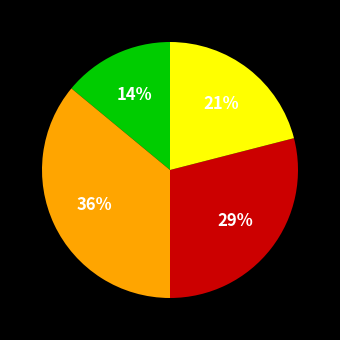

To the nearest percent, what is the difference between the largest and smallest slice percentages?

22%